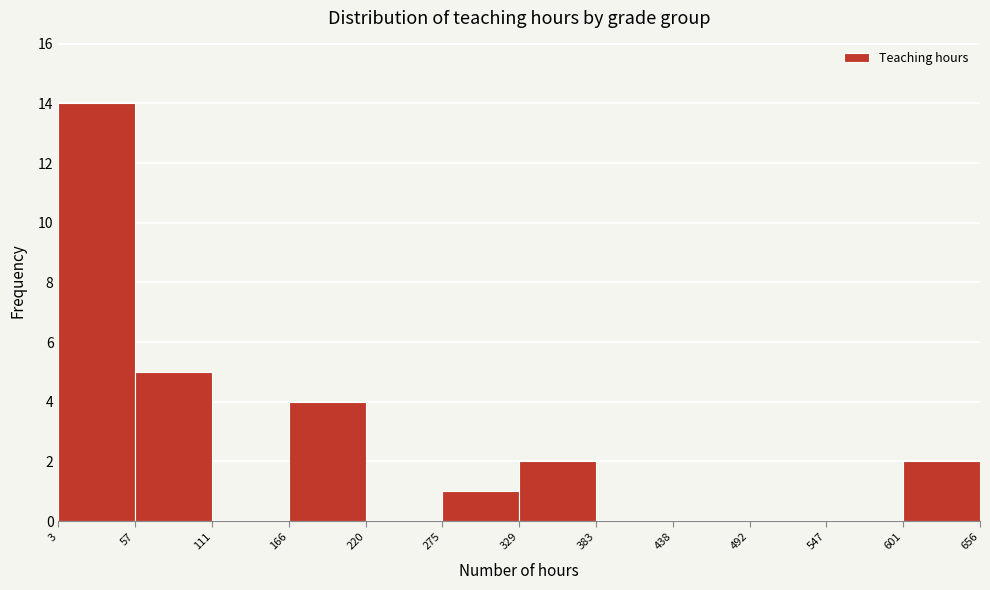

Which range on the x-axis has the tallest bar?

3 to 57